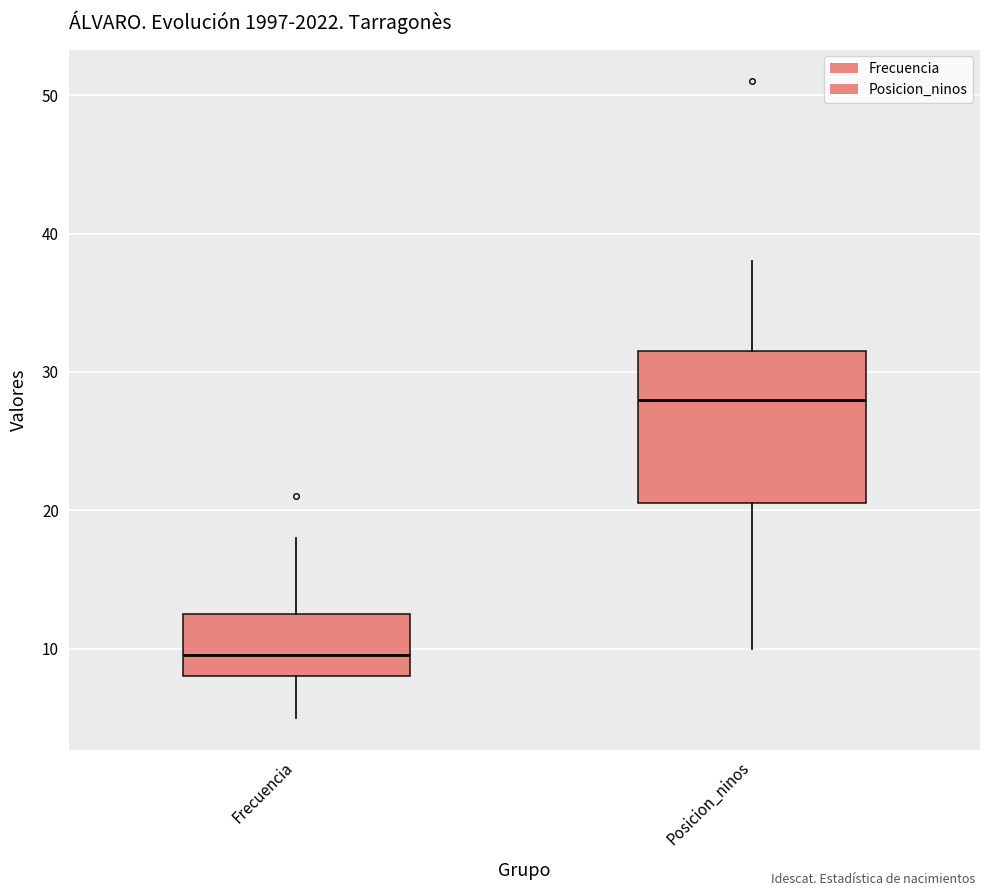

Which box's median line is the highest?

Posicion_ninos